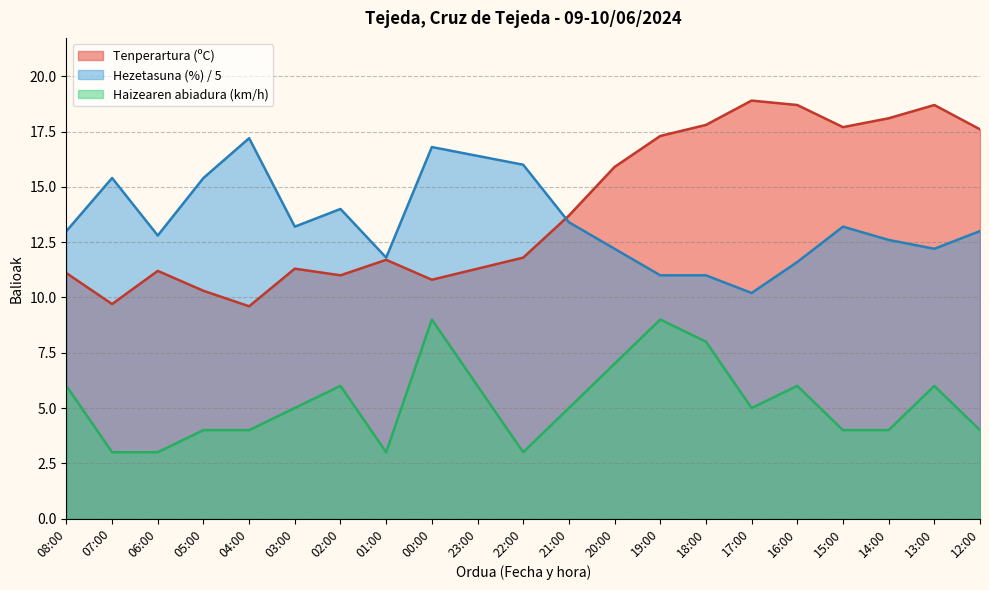

How many times do Hezetasuna (%) and Tenperartura (ºC) cross each other?

1